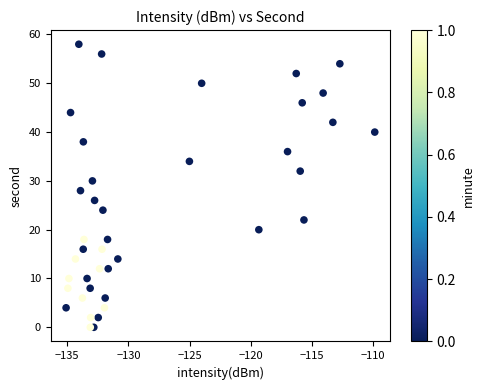

What is the range of Y values (max minus min)?

58